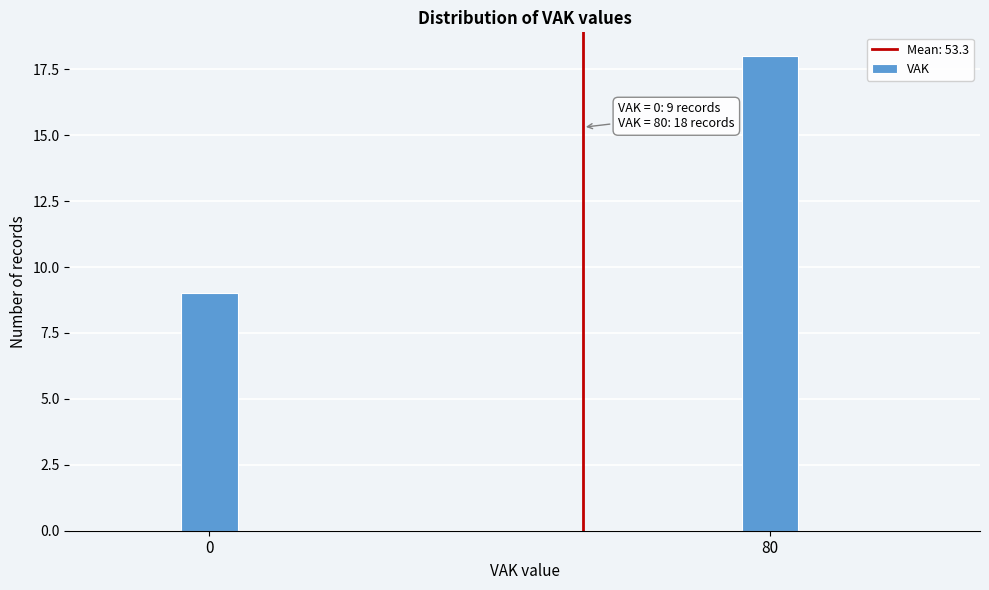

Reading left to right, extract all data points from this chart.

0=9	80=18